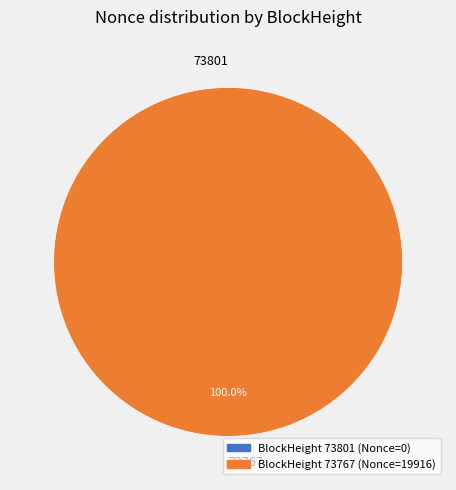

Between 73801 and 73767, which is larger?

73767